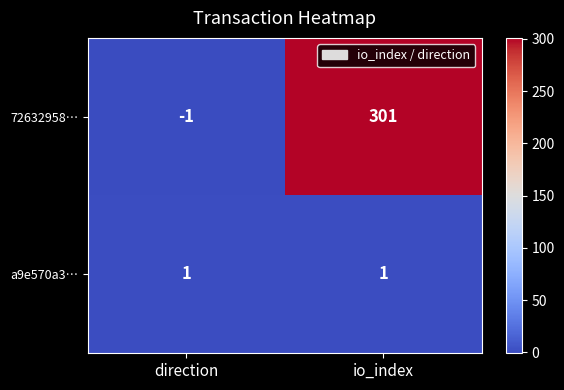

Reading left to right, what are all the values shown in this chart?

72632958…: -1	301
a9e570a3…: 1	1